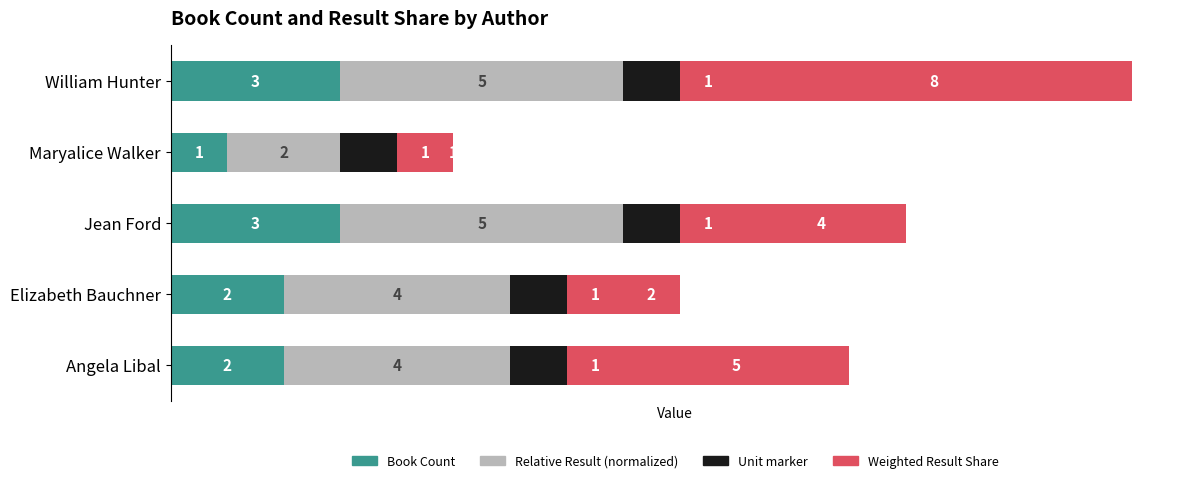

Is it true that Book Count equals 2 at Angela Libal?

True